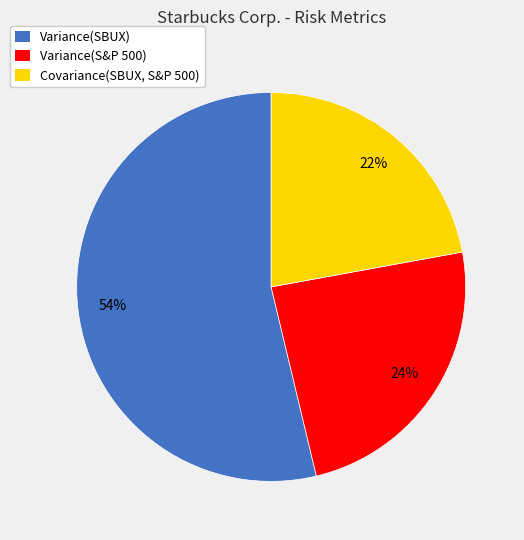

Count the number of slices in the pie.

3